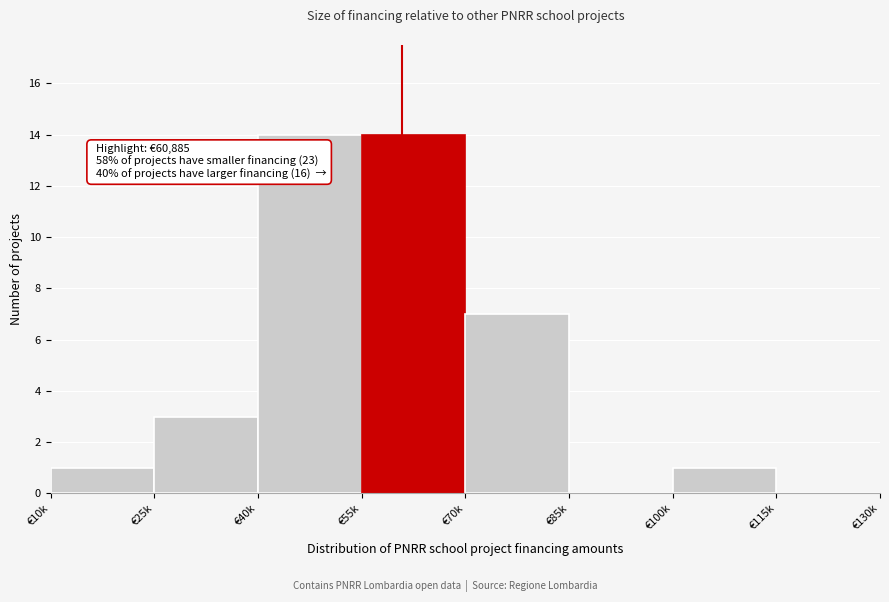

Reading left to right, list all the values displayed in this chart.

€10k=1	€25k=3	€40k=14	€55k=14	€70k=7	€85k=0	€100k=1	€115k=0